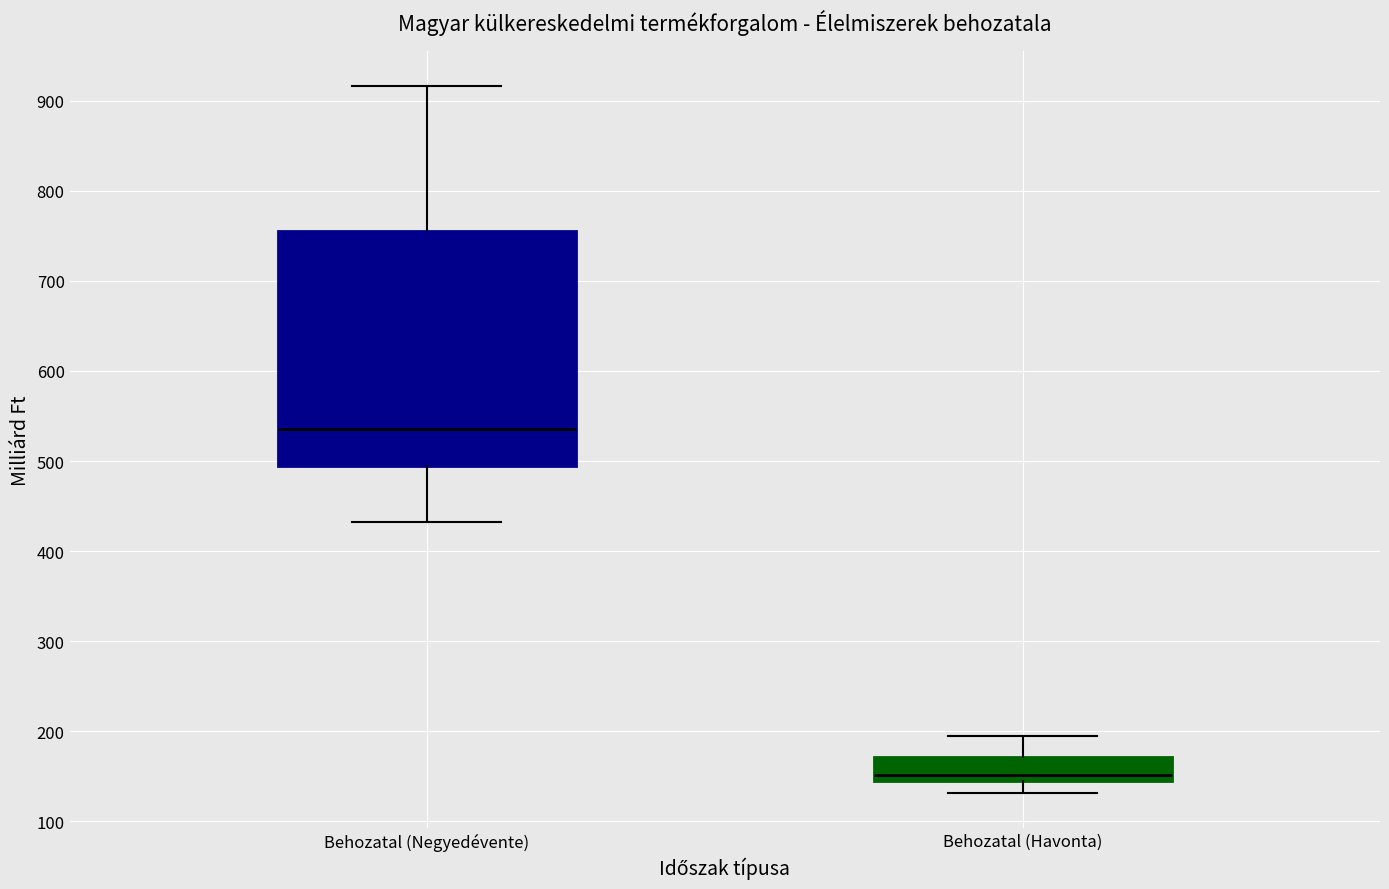

Reading left to right, transcribe this box plot: for each box, give where its median line is, the range the box spans, and where its two whiskers end, as read against the y-axis. The values are not printed on the chart, so give them approximately, as read against the axis.

Behozatal (Negyedévente): median 540, box 490 to 760, whiskers 430 to 920
Behozatal (Havonta): median 150, box 140 to 170, whiskers 130 to 190